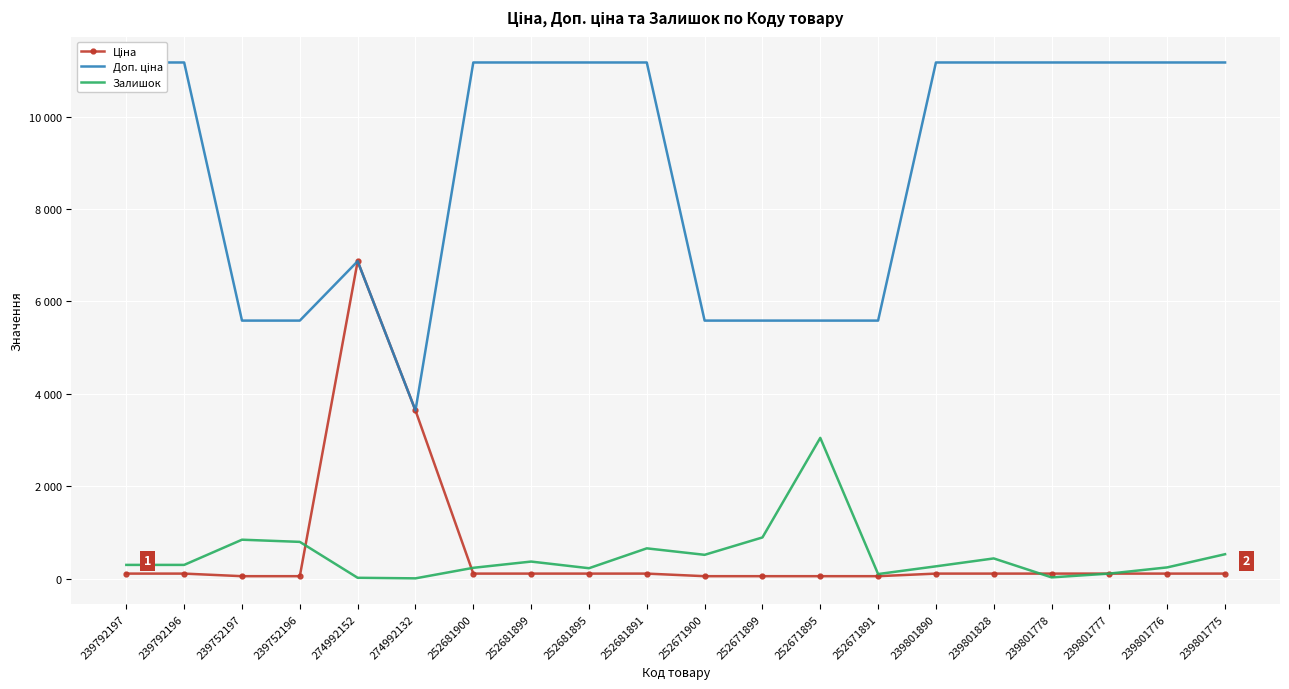

List the labels in order of Доп. ціна value, largest first.

239792197, 239792196, 252681900, 252681899, 252681895, 252681891, 239801890, 239801828, 239801778, 239801777, 239801776, 239801775, 274992152, 239752197, 239752196, 252671900, 252671899, 252671895, 252671891, 274992132